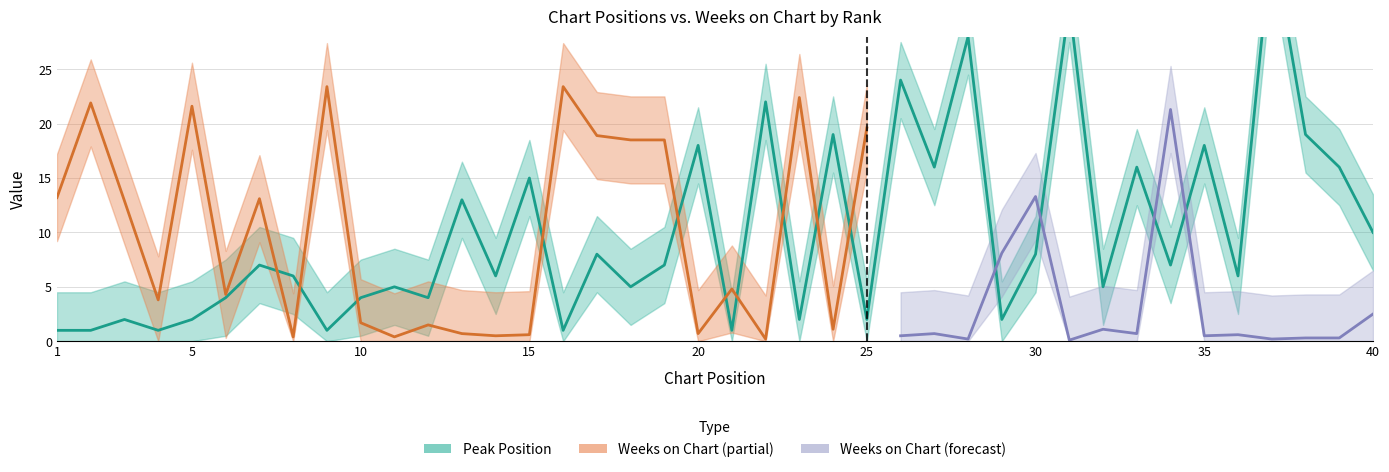

True or false: the data has more than 2 interior local peaks.

True